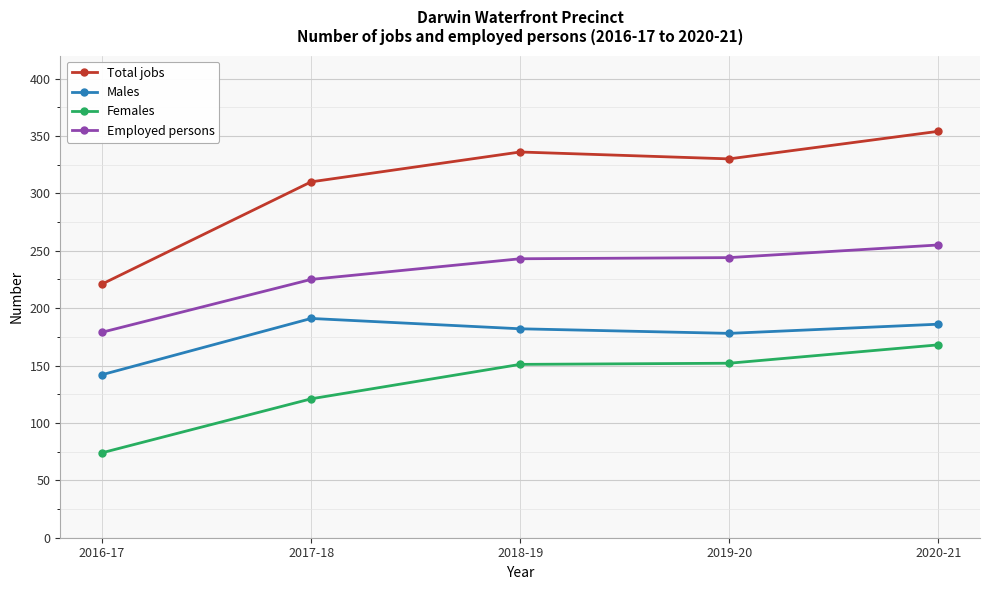

What is the spread (max minus min) of values at 2016-17?

147